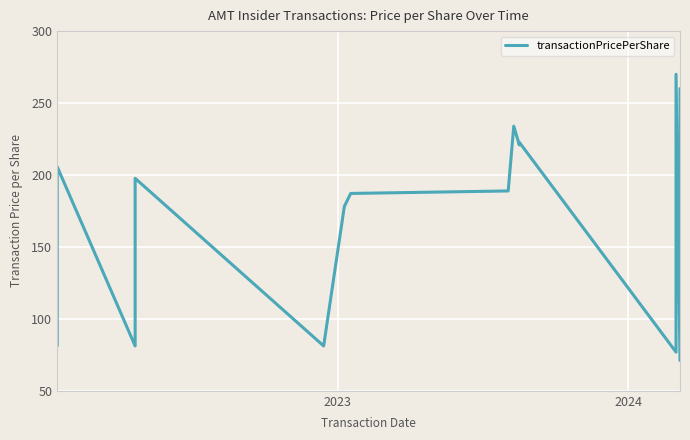

Count the number of categories in the chart.

15